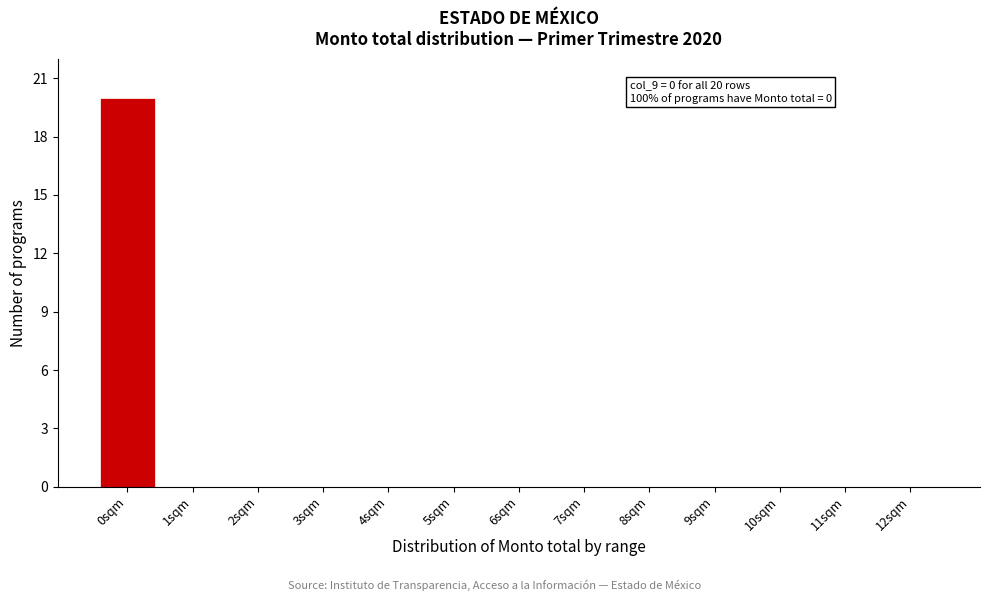

Reading left to right, transcribe all the data shown in this chart.

0sqm=20	1sqm=0	2sqm=0	3sqm=0	4sqm=0	5sqm=0	6sqm=0	7sqm=0	8sqm=0	9sqm=0	10sqm=0	11sqm=0	12sqm=0